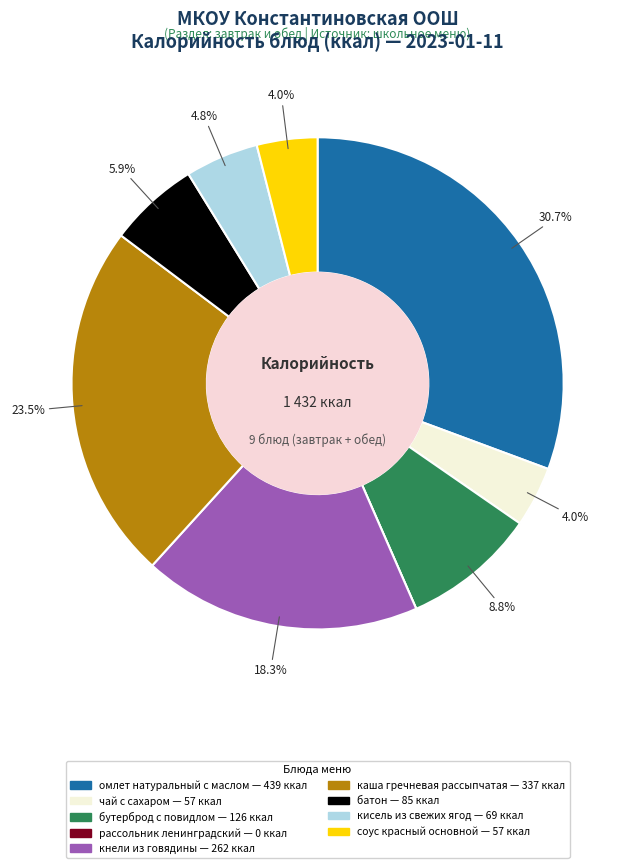

Which category has the biggest portion of the pie?

омлет натуральный с маслом